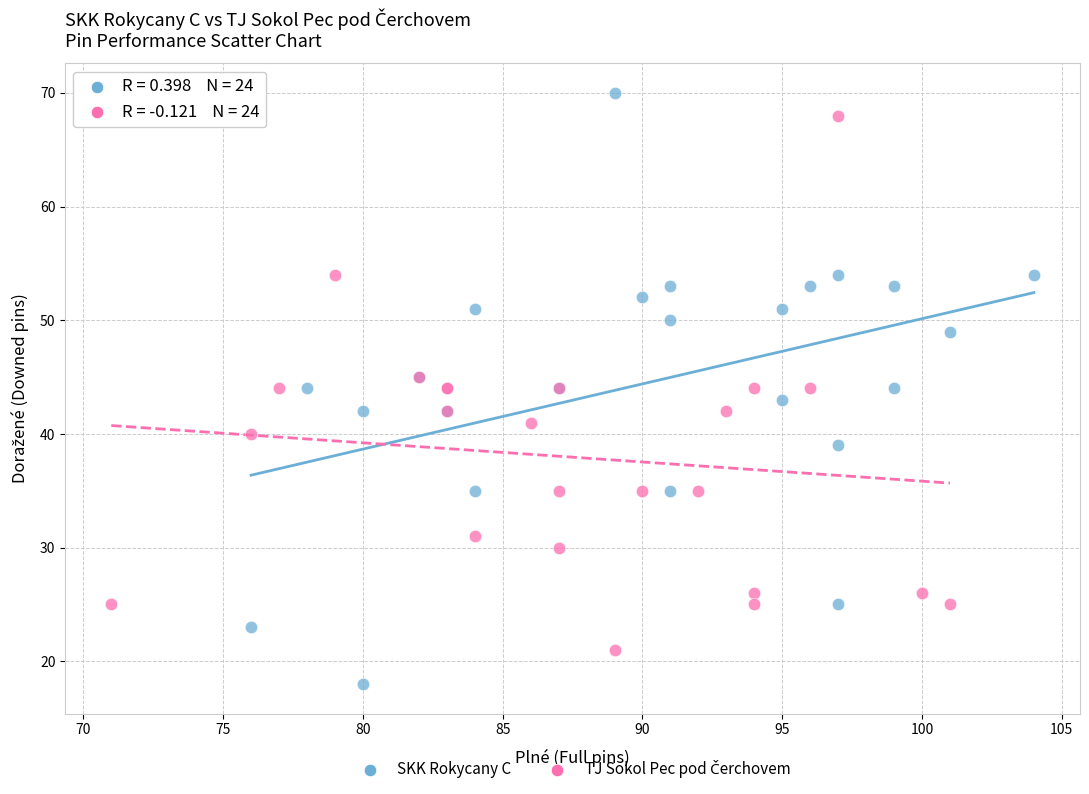

Which series has the largest Y range (max minus min)?

SKK Rokycany C